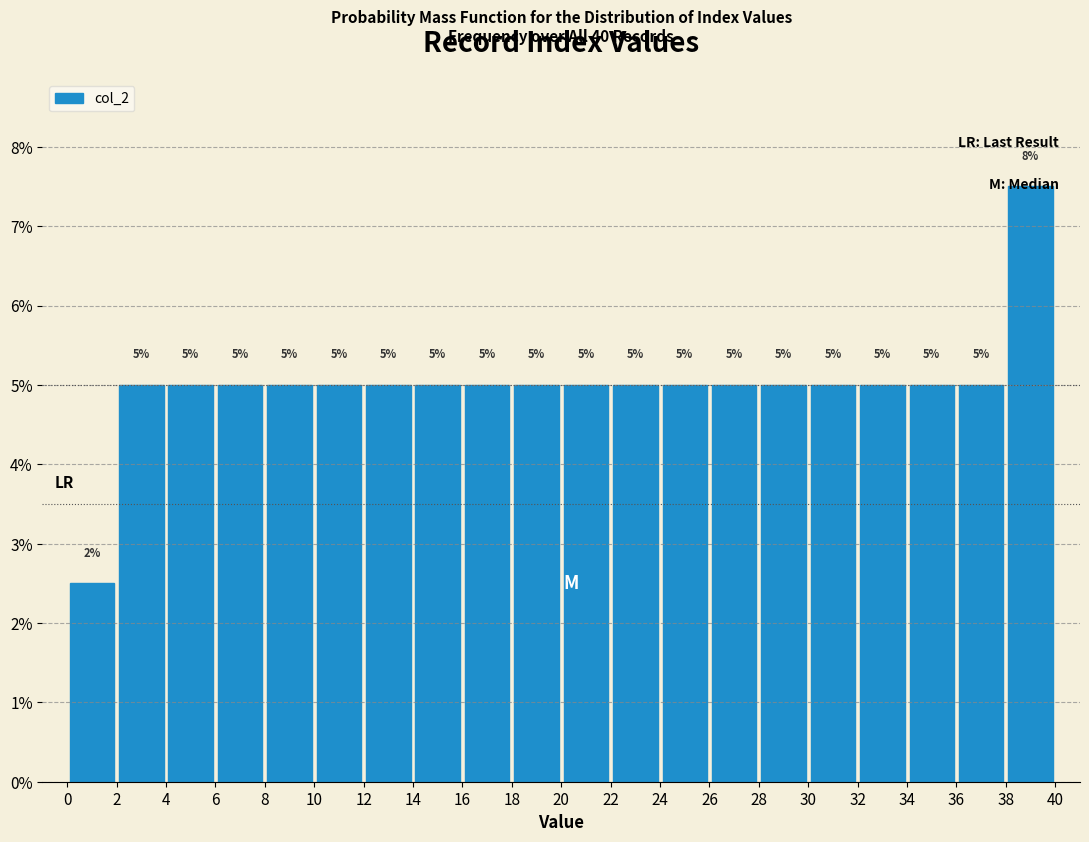

Which range on the x-axis has the tallest bar?

38 to 40